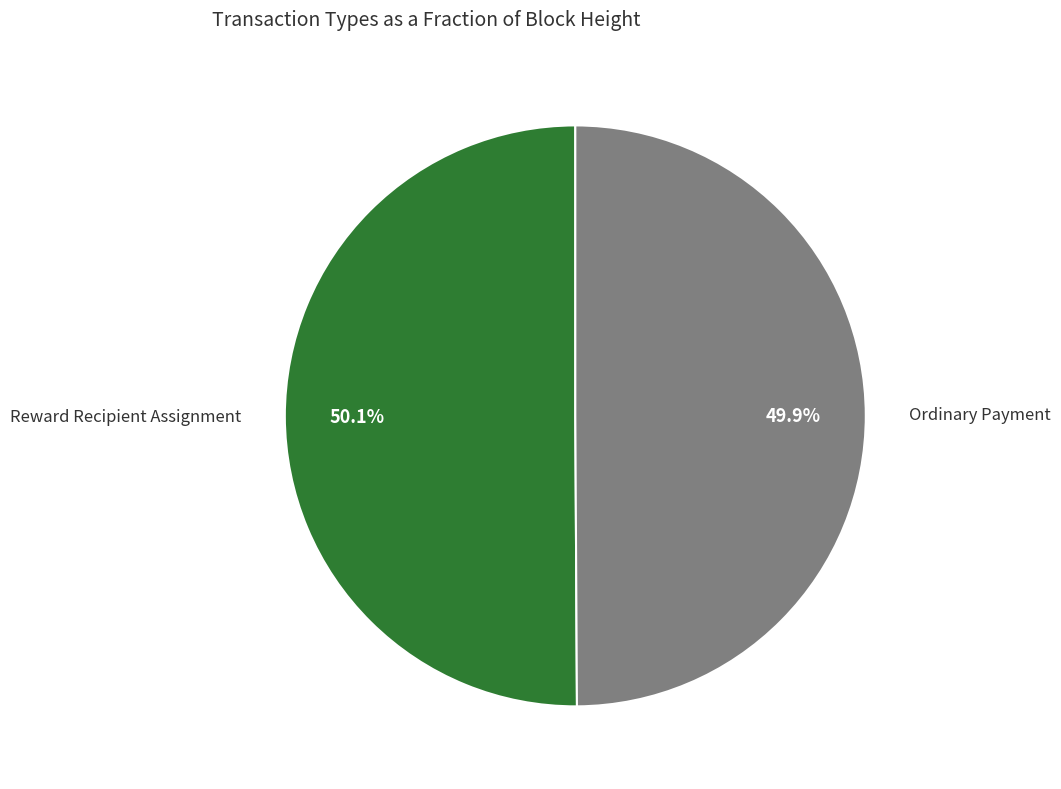

Is there any slice that represents more than half of the pie?

Yes